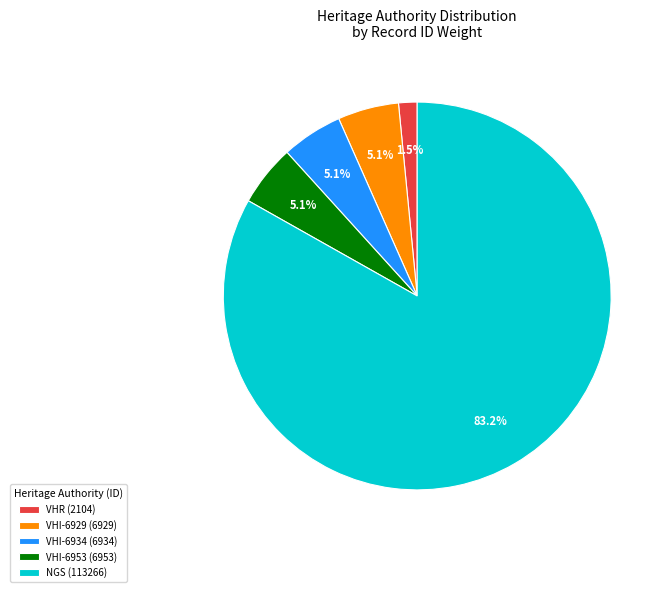

What is the largest slice in the pie chart?

NGS (113266)